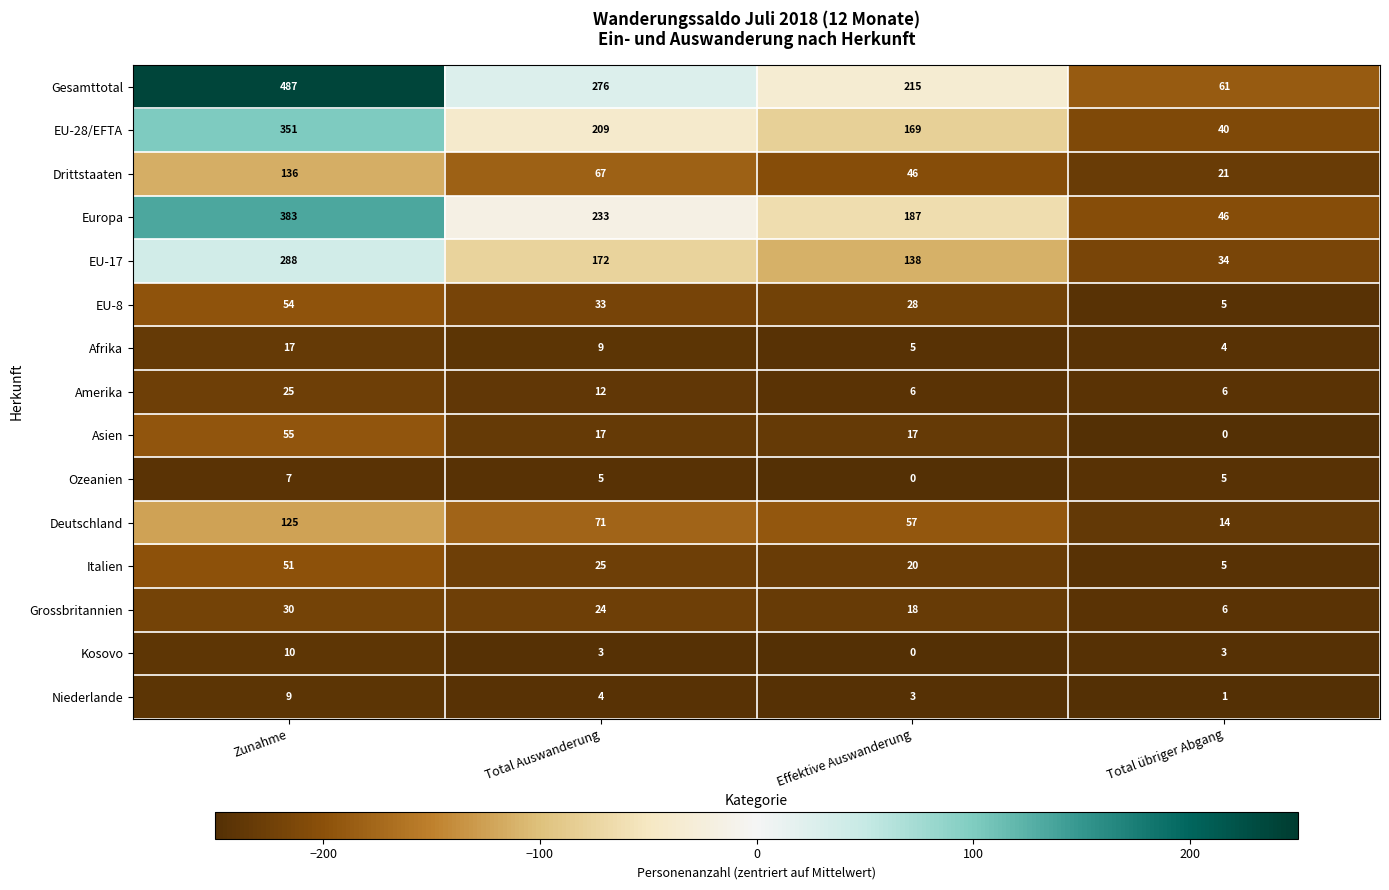

The EU-17 series shows 172 at Total Auswanderung. True or false?

True